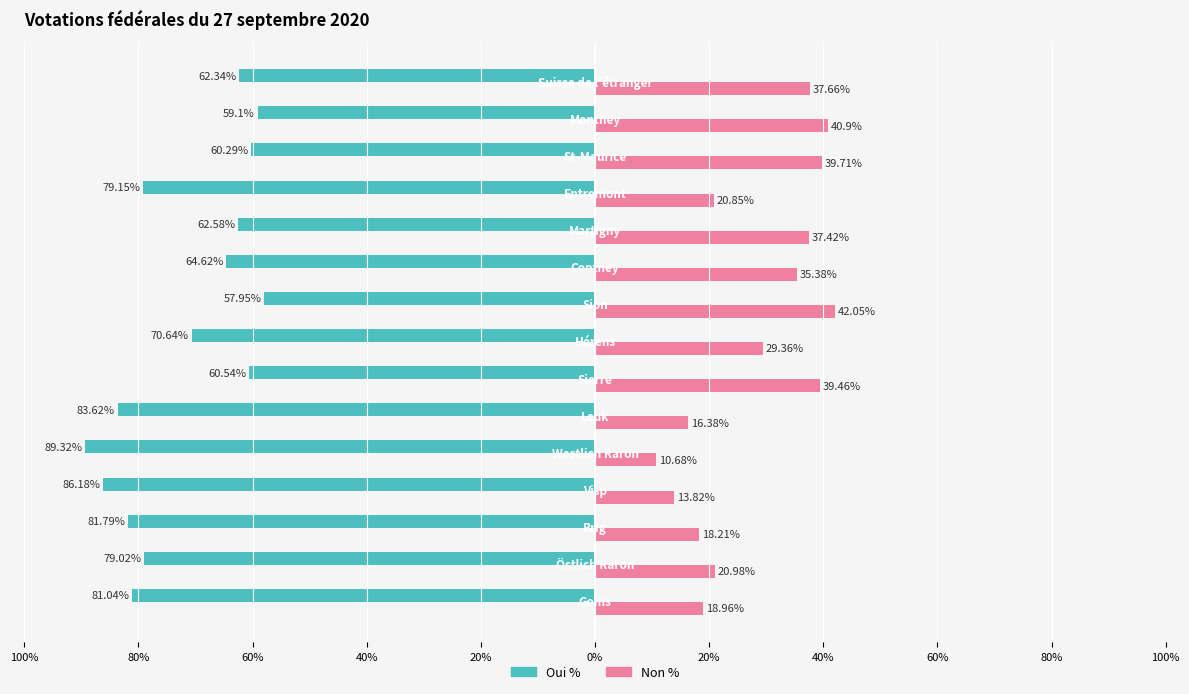

What are all the series names shown in the legend?

Oui %, Non %